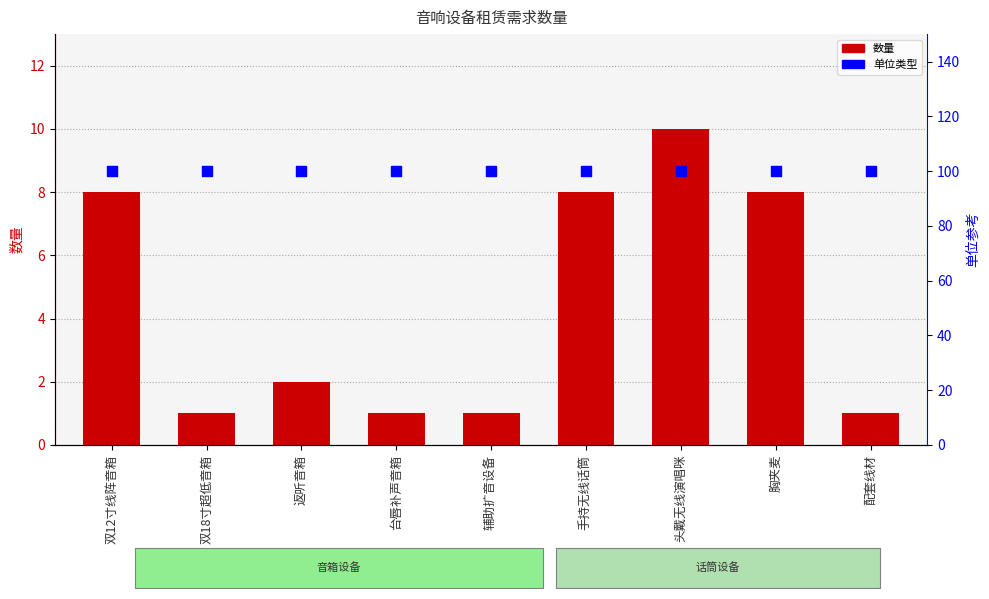

Which series reaches the maximum Y coordinate?

单位类型